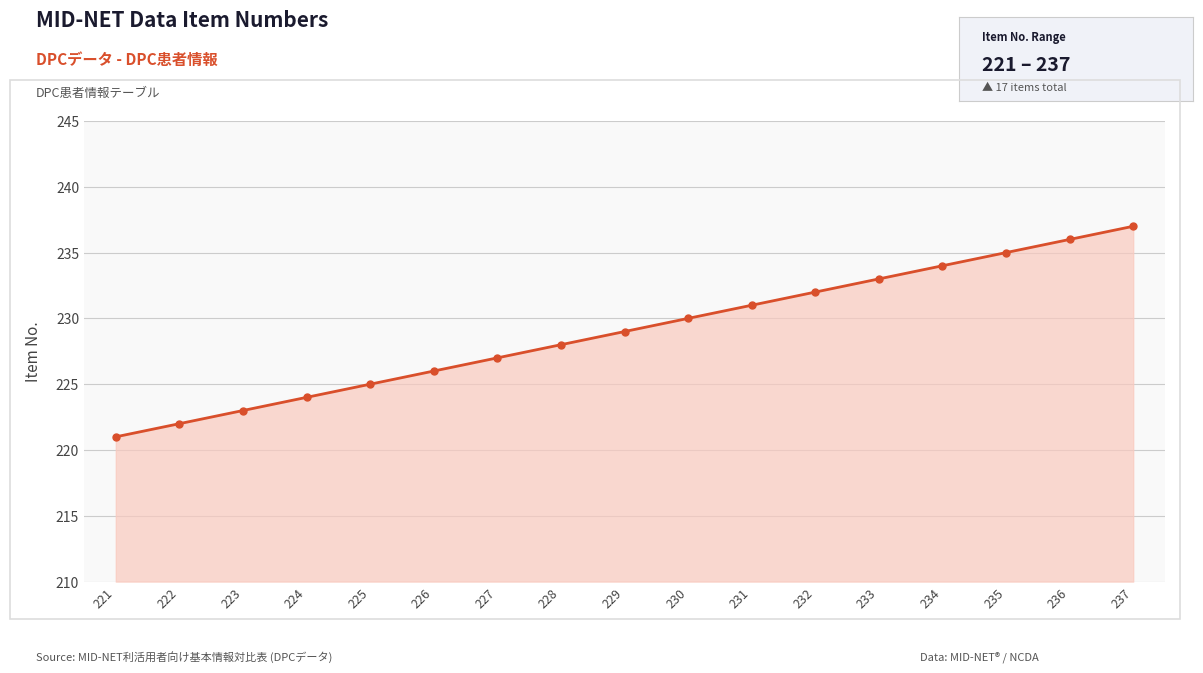

Rank the categories by value from lowest to highest.

221, 222, 223, 224, 225, 226, 227, 228, 229, 230, 231, 232, 233, 234, 235, 236, 237